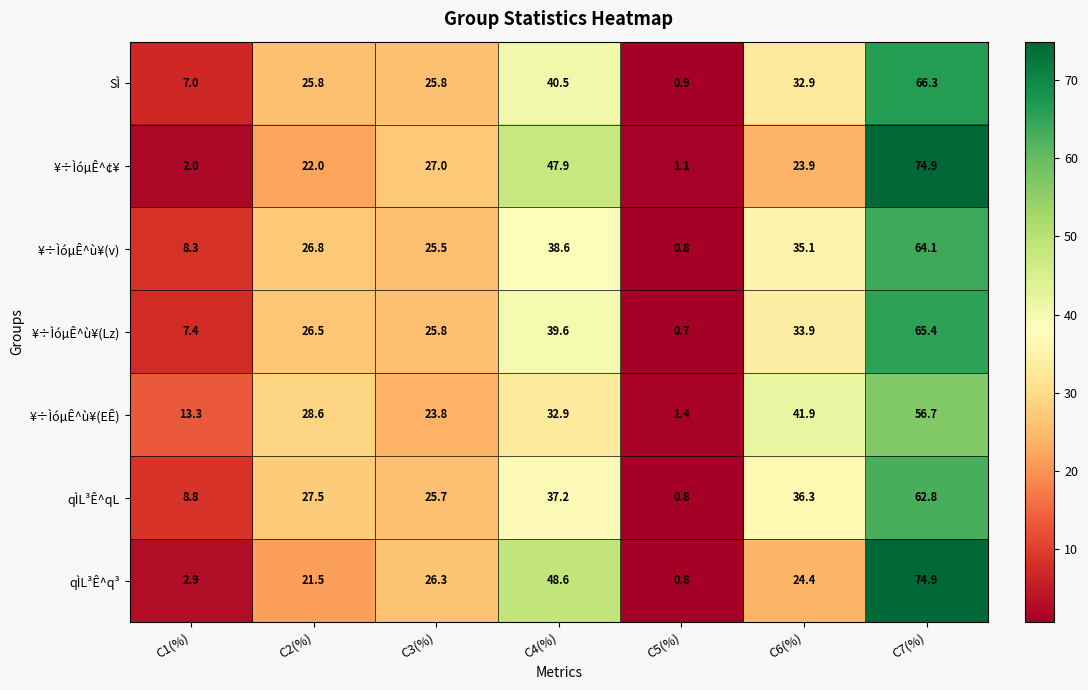

Which category has the lowest value across all series?

C5(%)